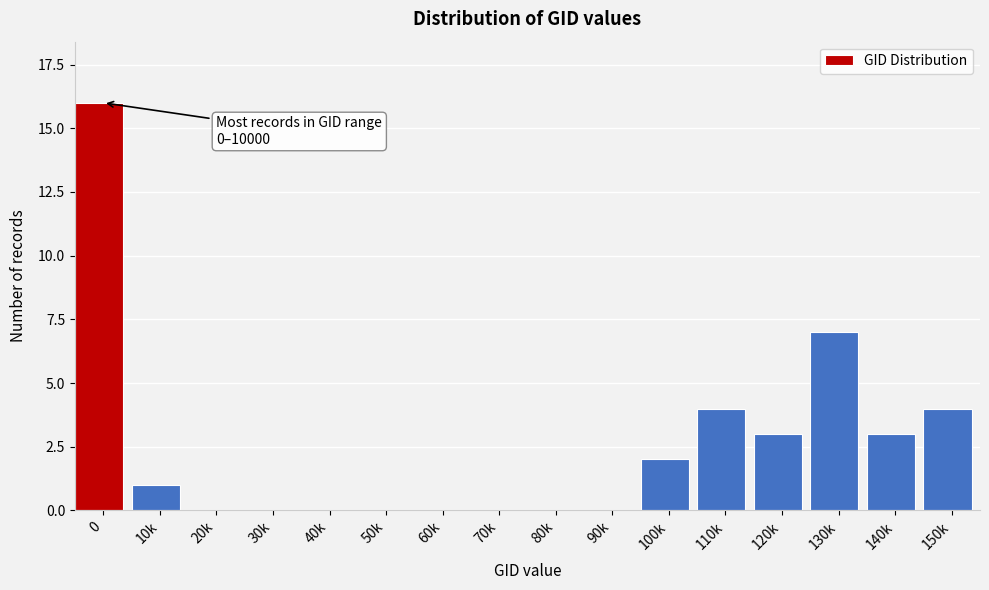

Reading left to right, list all the values displayed in this chart.

0=16	10k=1	20k=0	30k=0	40k=0	50k=0	60k=0	70k=0	80k=0	90k=0	100k=2	110k=4	120k=3	130k=7	140k=3	150k=4